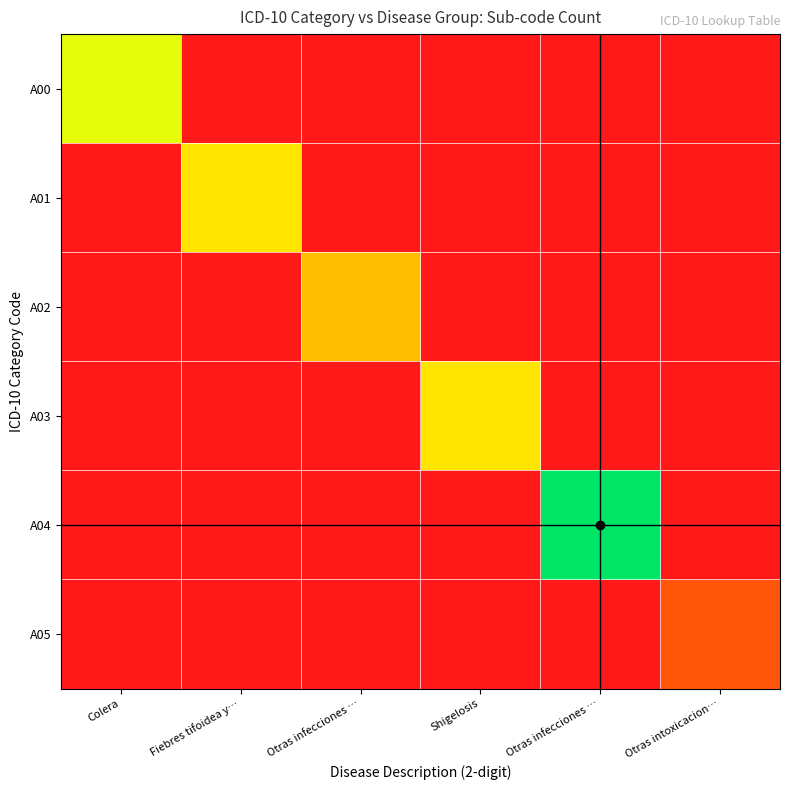

Reading left to right, extract all data points from this chart.

A00: Colera=7	Fiebres tifoidea y…=0	Otras infecciones …=0	Shigelosis=0	Otras infecciones …=0	Otras intoxicacion…=0
A01: Colera=0	Fiebres tifoidea y…=6	Otras infecciones …=0	Shigelosis=0	Otras infecciones …=0	Otras intoxicacion…=0
A02: Colera=0	Fiebres tifoidea y…=0	Otras infecciones …=5	Shigelosis=0	Otras infecciones …=0	Otras intoxicacion…=0
A03: Colera=0	Fiebres tifoidea y…=0	Otras infecciones …=0	Shigelosis=6	Otras infecciones …=0	Otras intoxicacion…=0
A04: Colera=0	Fiebres tifoidea y…=0	Otras infecciones …=0	Shigelosis=0	Otras infecciones …=10	Otras intoxicacion…=0
A05: Colera=0	Fiebres tifoidea y…=0	Otras infecciones …=0	Shigelosis=0	Otras infecciones …=0	Otras intoxicacion…=2